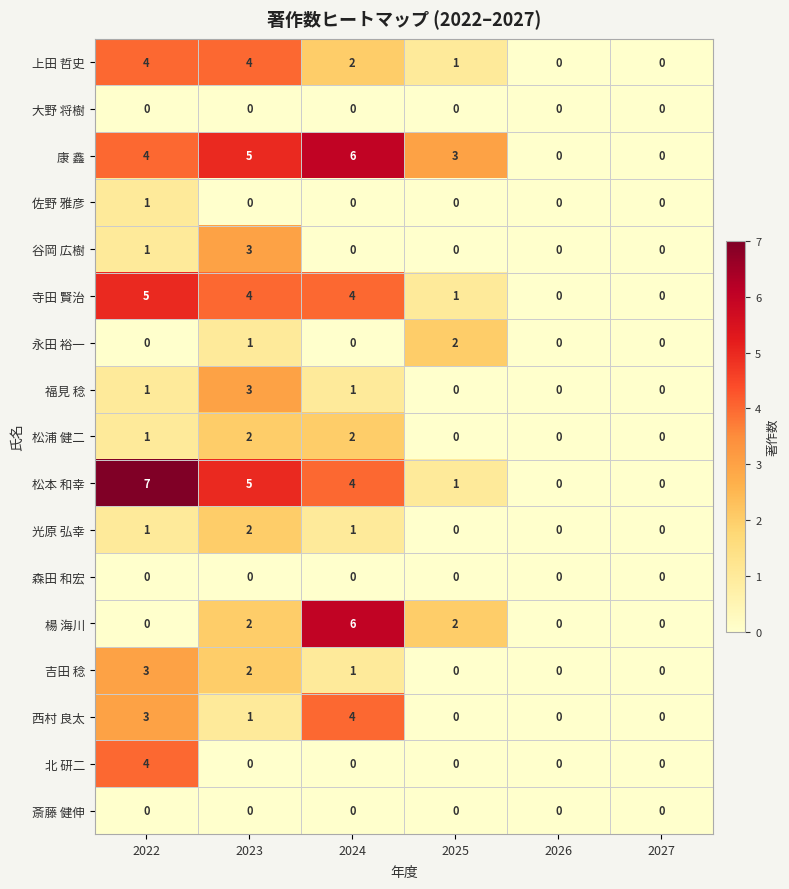

Which series has the largest range (max minus min)?

松本 和幸